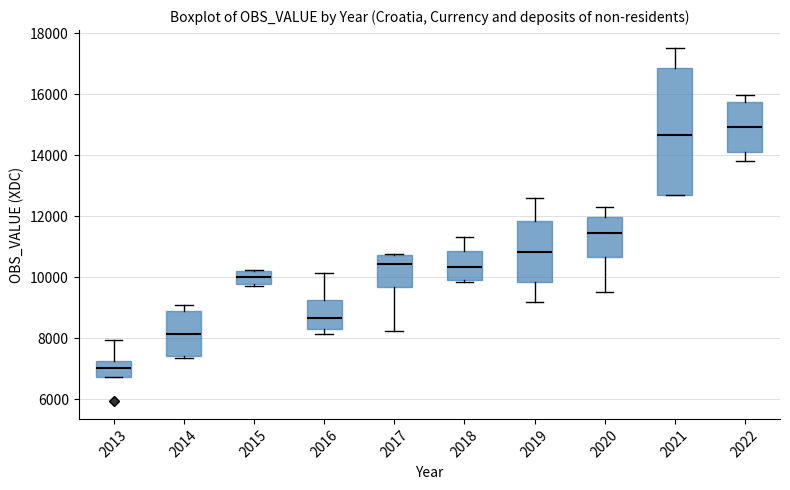

Reading left to right, read every box against the y-axis: the position of its median line, the range the box covers, and the ends of its whiskers. The values are not printed on the chart, so give them approximately, as read against the axis.

2013: median 7000, box 6800 to 7200, whiskers 6800 to 8000
2014: median 8200, box 7400 to 9000, whiskers 7400 (just below the box's lower edge) to 9200
2015: median 10000, box 9800 to 10200, whiskers 9800 (just below the box's lower edge) to 10200
2016: median 8600, box 8400 to 9200, whiskers 8200 to 10200
2017: median 10400, box 9600 to 10800, whiskers 8200 to 10800 (just above the box's upper edge)
2018: median 10400, box 10000 to 10800, whiskers 9800 to 11400
2019: median 10800, box 9800 to 11800, whiskers 9200 to 12600
2020: median 11400, box 10600 to 12000, whiskers 9600 to 12200
2021: median 14600, box 12800 to 16800, whiskers 12800 to 17600
2022: median 15000, box 14200 to 15800, whiskers 13800 to 16000